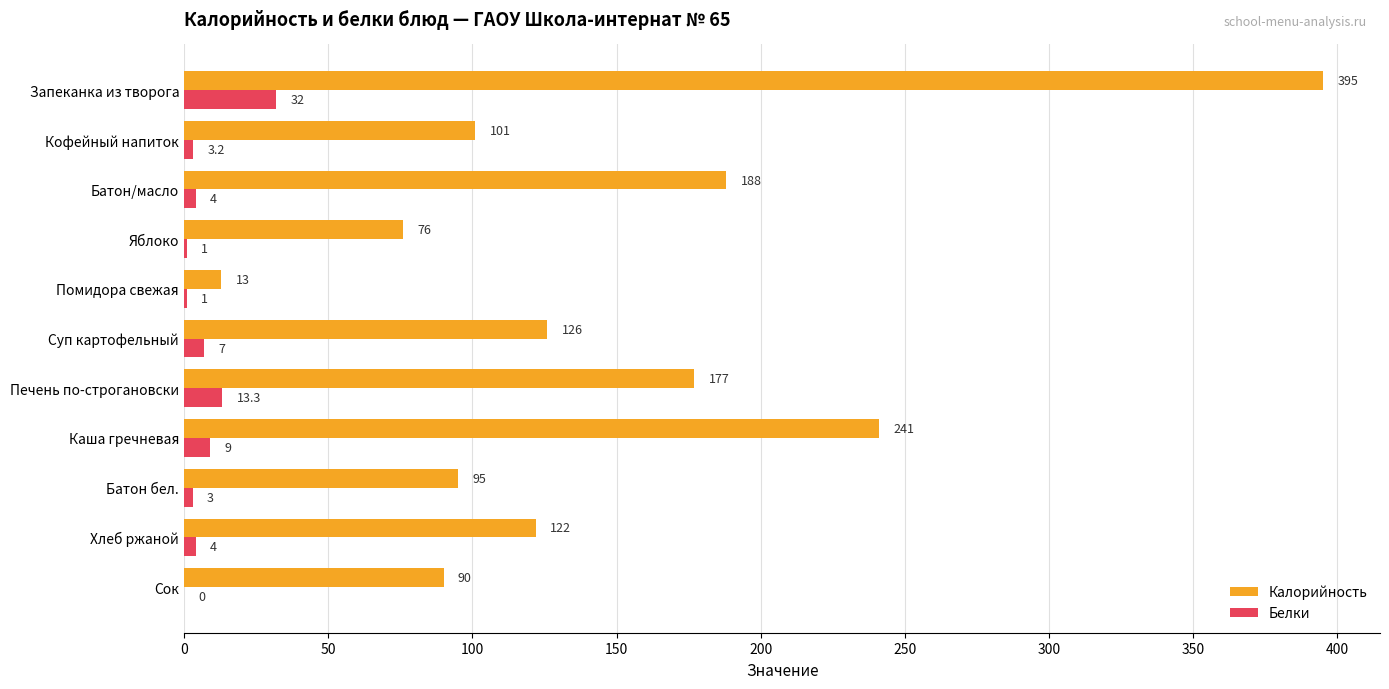

At which category does the chart reach its peak across all series?

Запеканка из творога